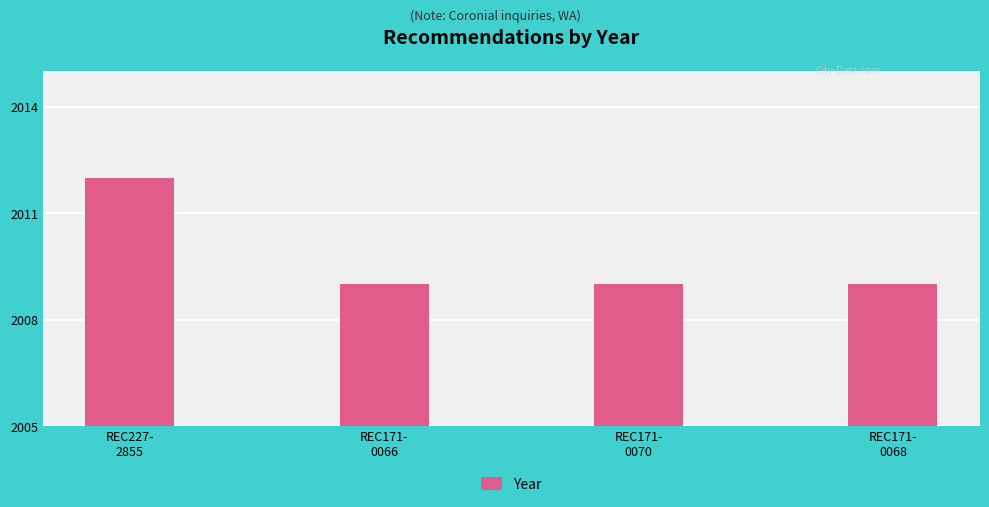

The value at REC171-
0070 is 2009. True or false?

True